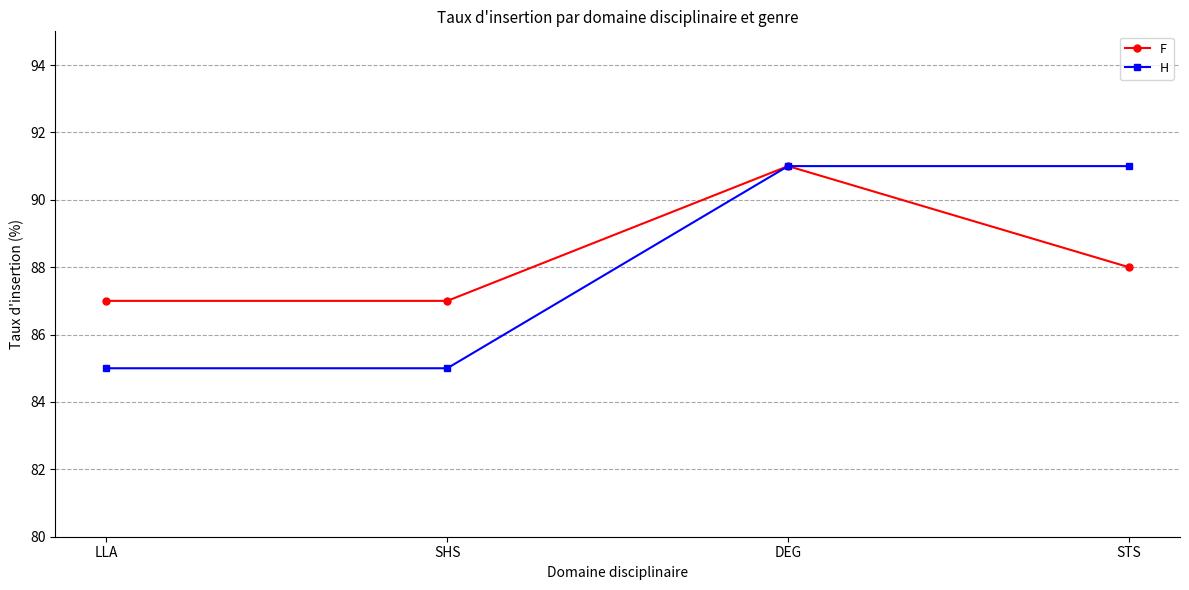

Between DEG and STS, which series saw the biggest shift?

F